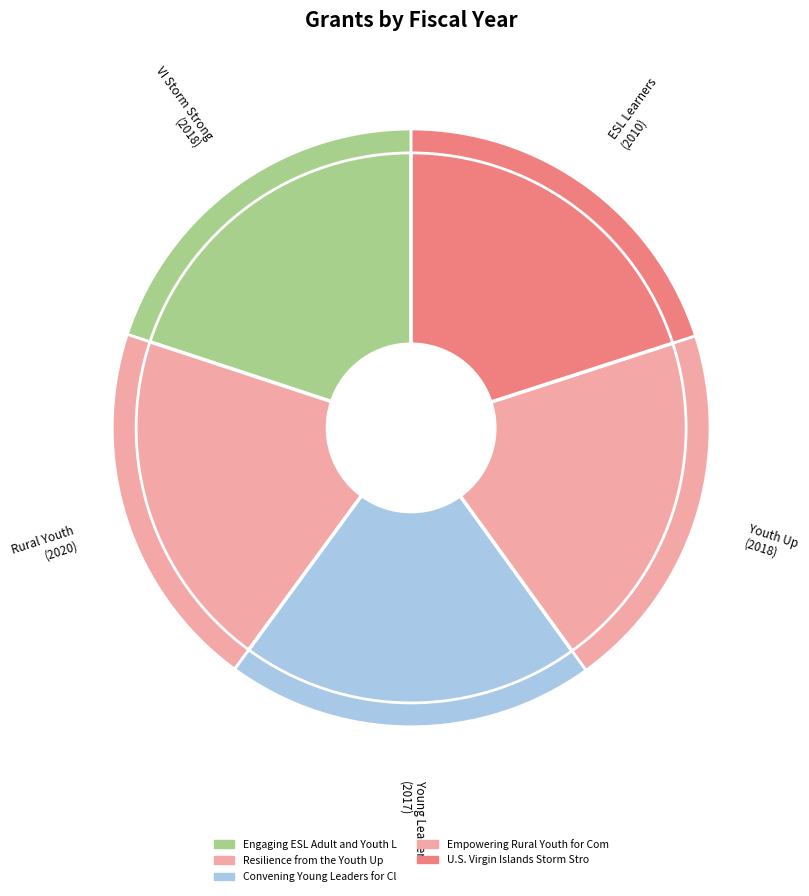

The Engaging ESL Adult and Youth Learners slice represents 20% of the pie. True or false?

True